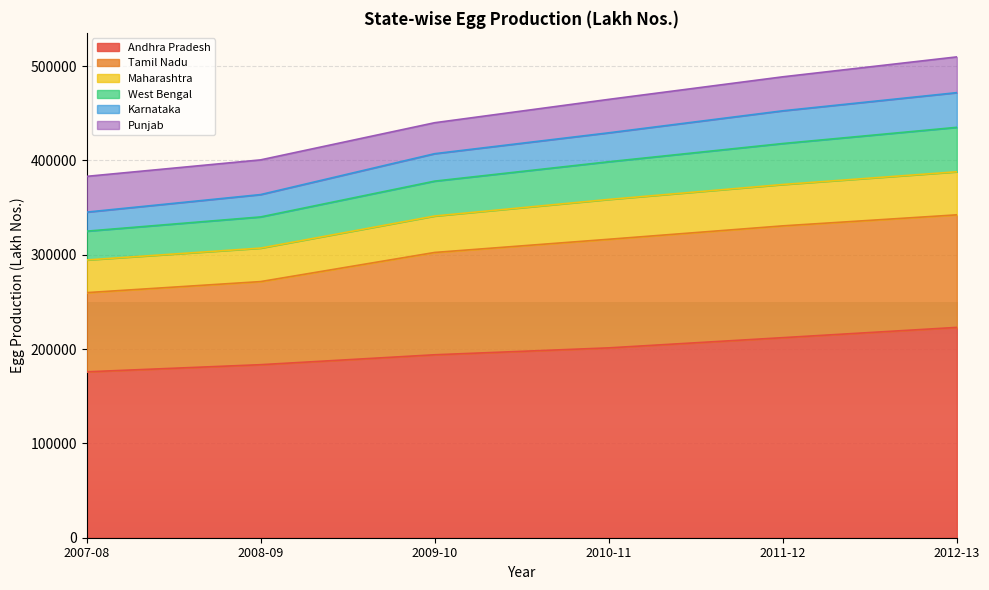

What is the total value across all series at 2011-12?

488644